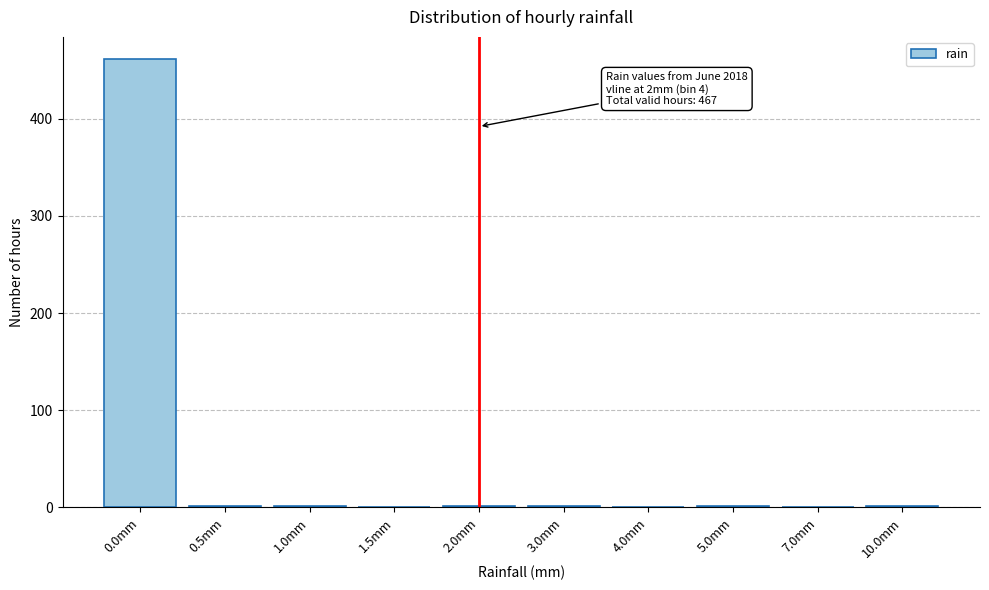

Is it true that the value at 7.0mm is 0?

True